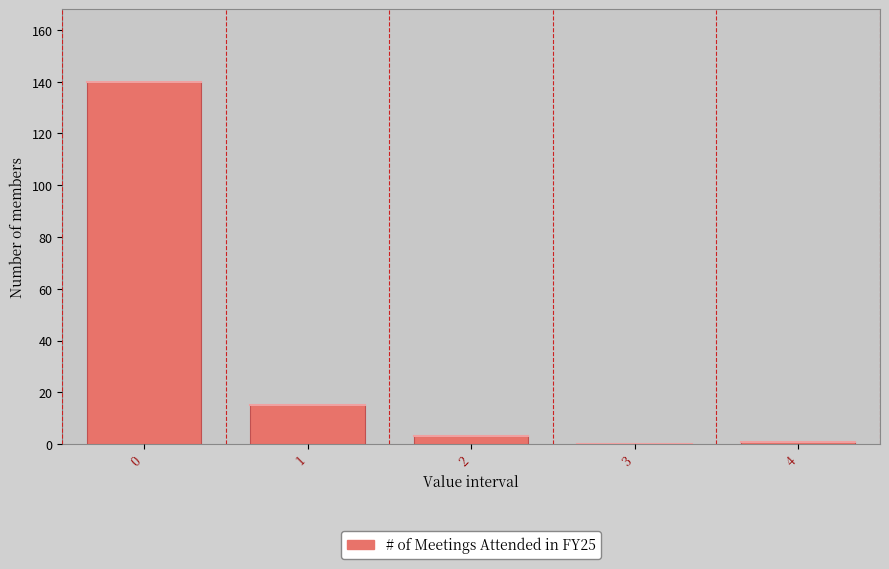

Reading left to right, list every bar in this chart as the range it spans on the x-axis followed by its height. The values are not printed on the chart, so give them approximately, as read against the axis.

-0.5 to 0.5: 140
0.5 to 1.5: 16
1.5 to 2.5: 4
2.5 to 3.5: 0
3.5 to 4.5: under 2